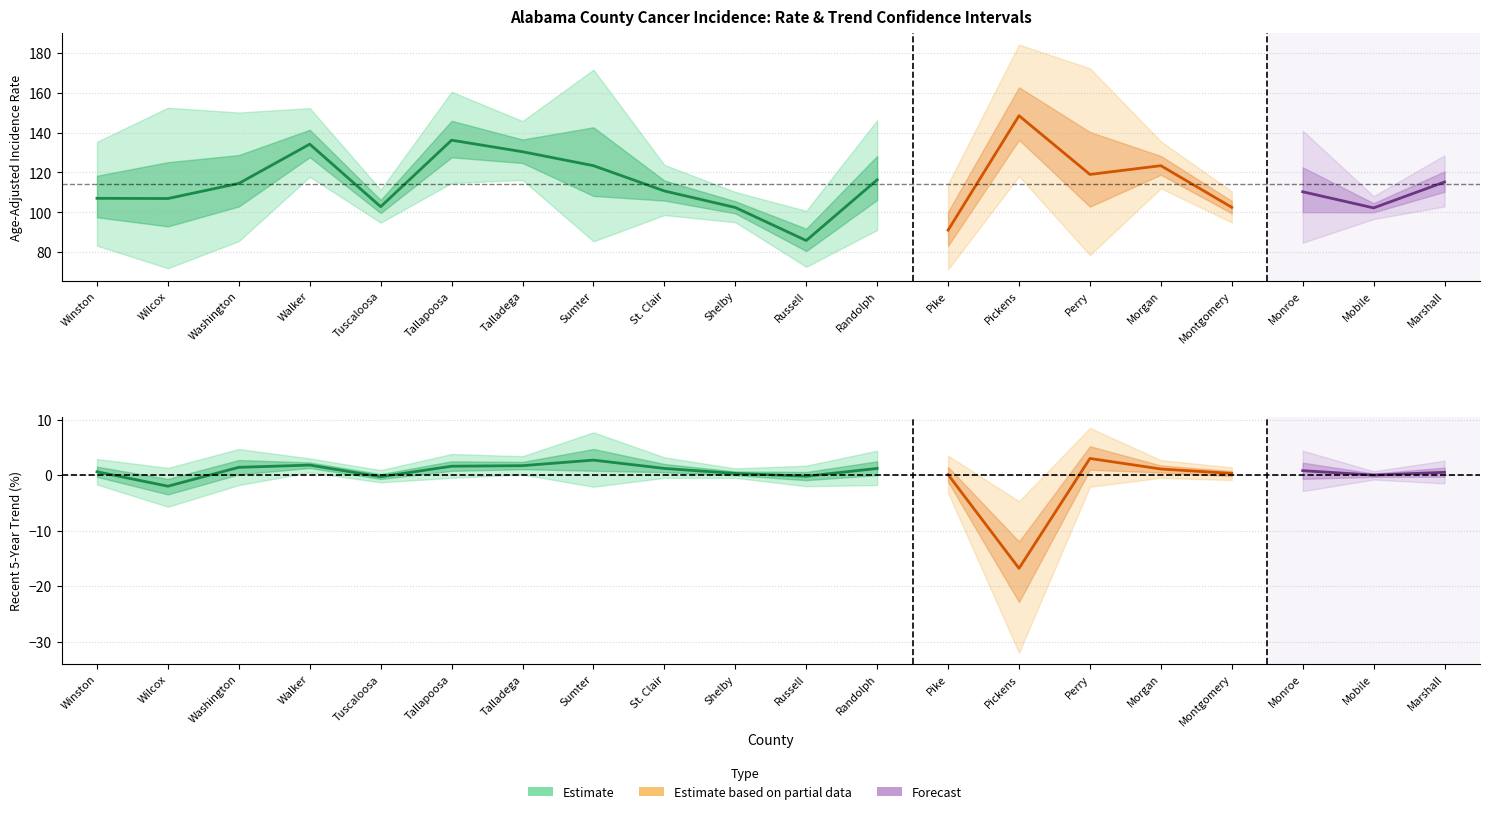

True or false: trend and lower_ci cross at least once.

False